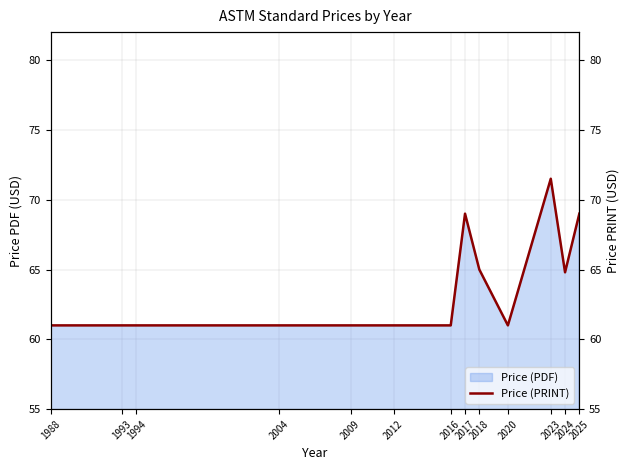

The chart shows a value of 16.2 at 1988. True or false?

False